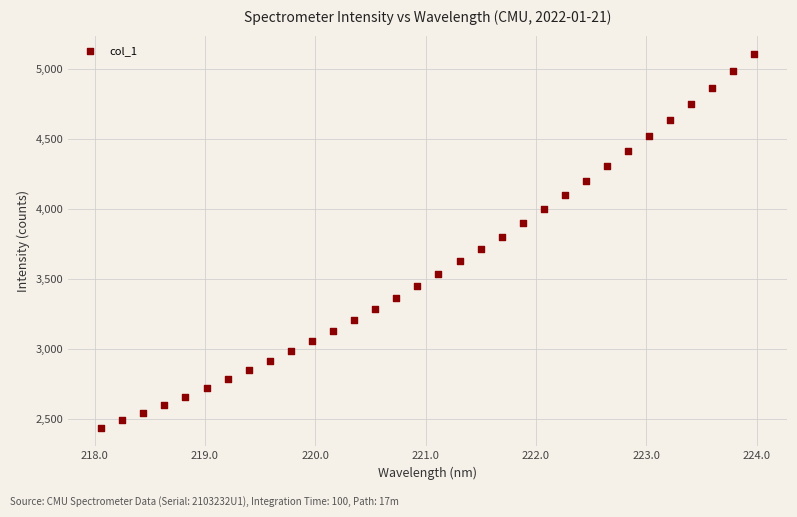

What is the range of X values (max minus min)?

5.9